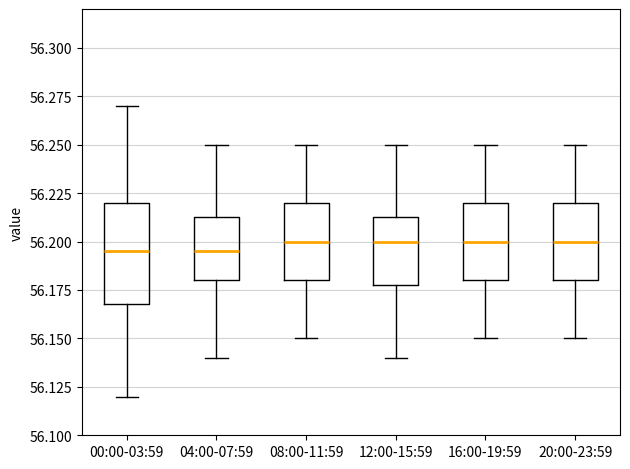

Comparing the boxes themselves (not the whiskers), which one is the tallest?

00:00-03:59